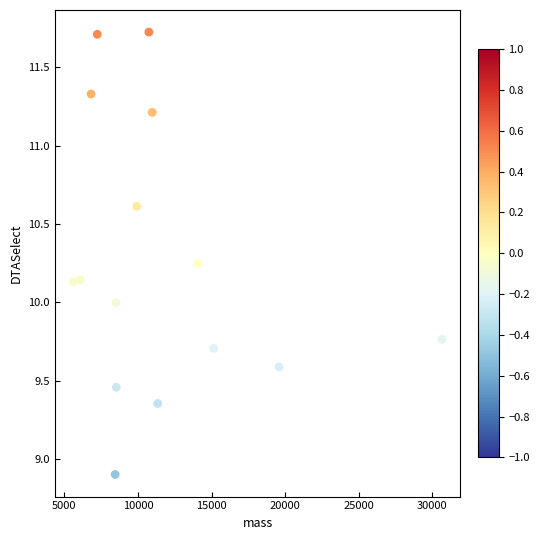

What is the range of Y values (max minus min)?

2.8